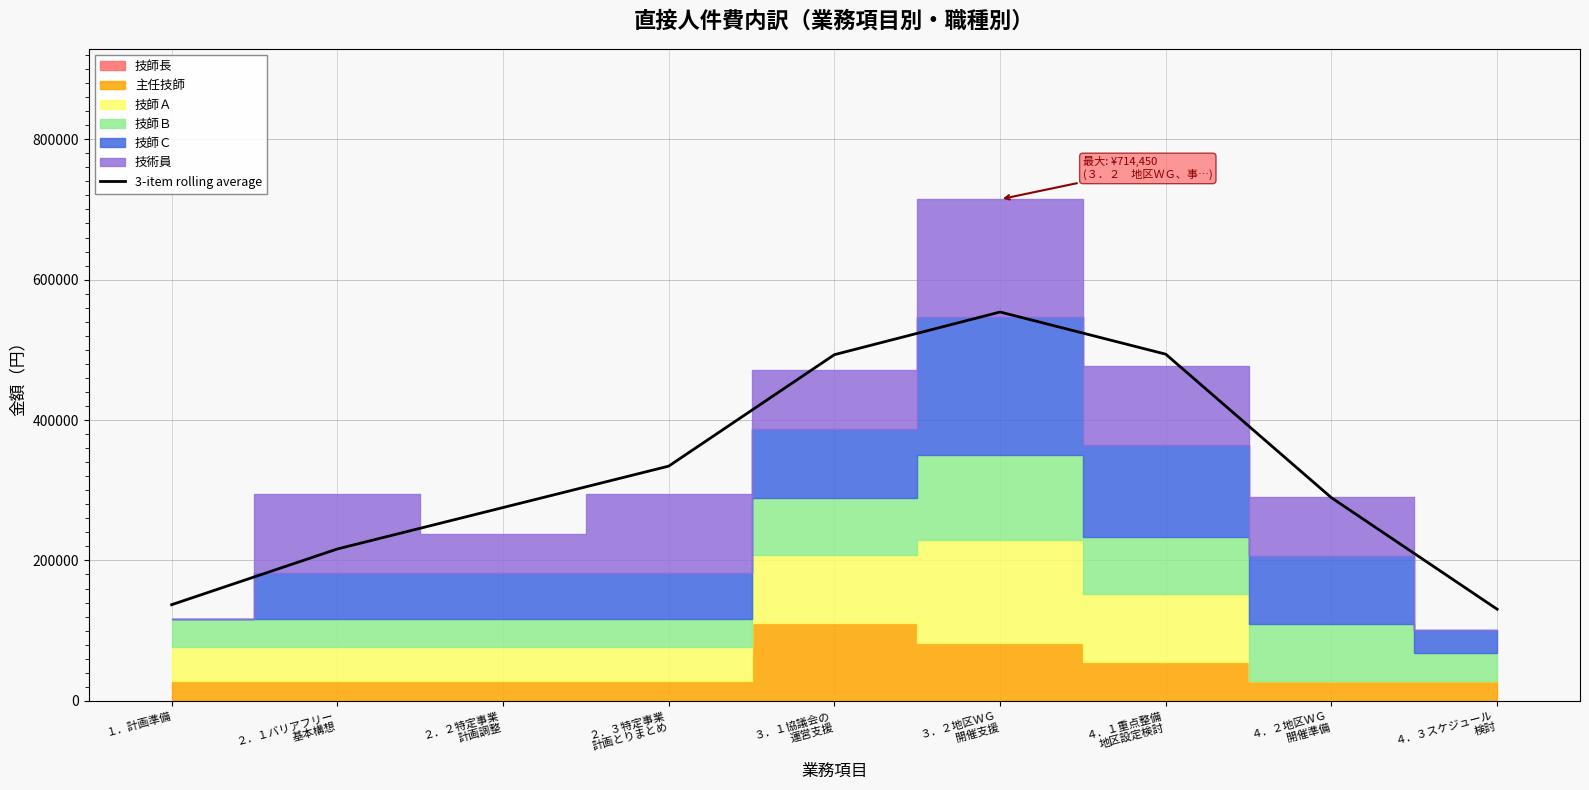

Does the chart have visible grid lines?

Yes